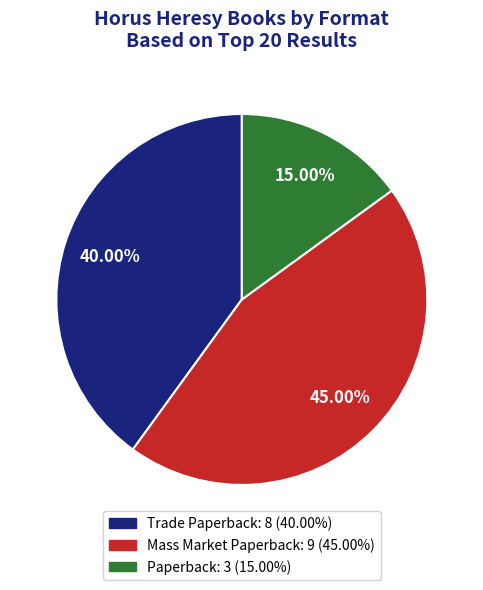

How many slices are in this pie chart?

3